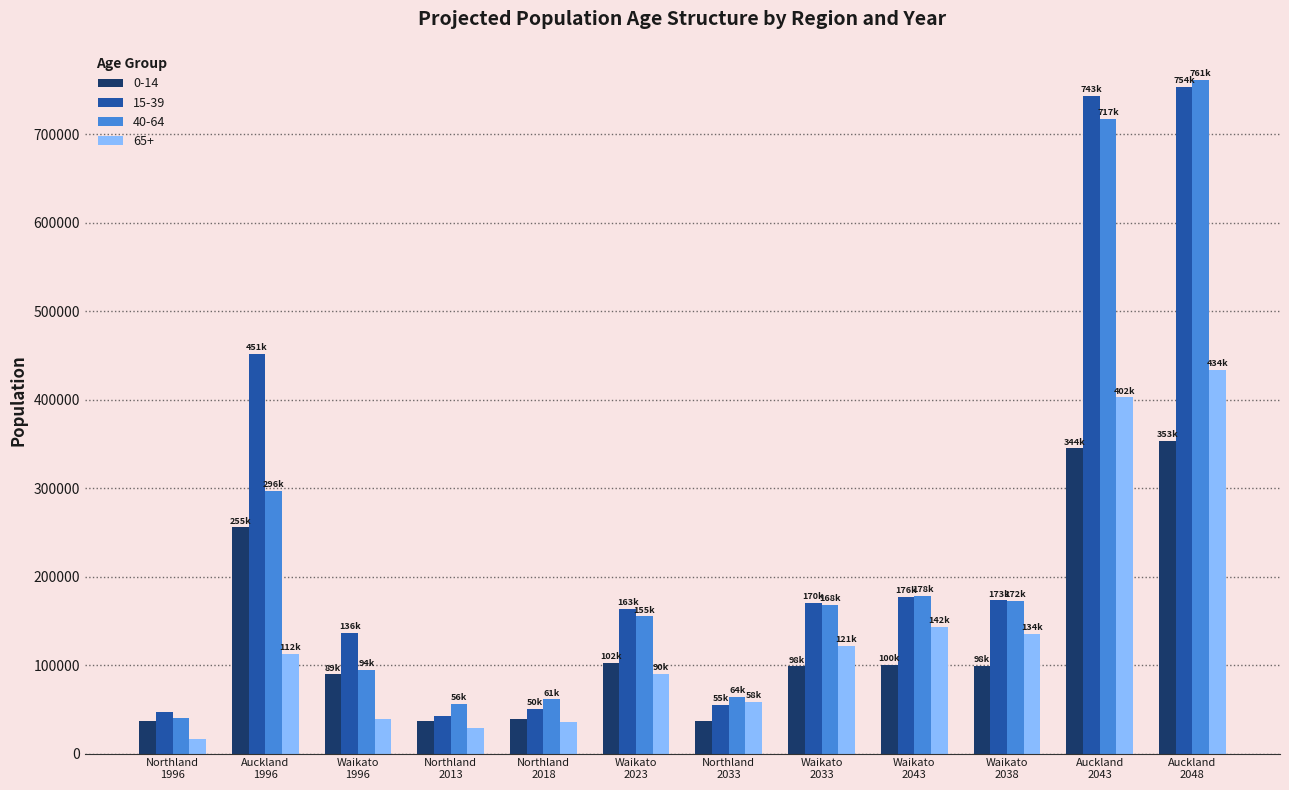

What is the maximum value shown in the chart?

761900